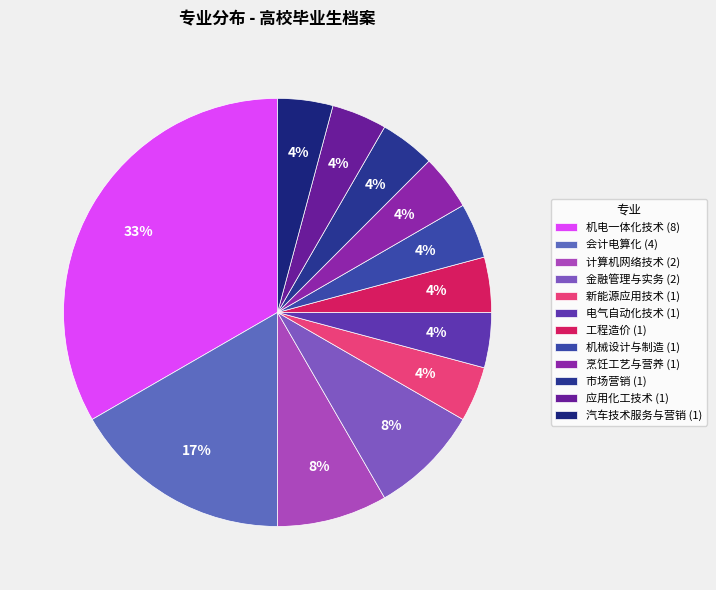

True or false: 金融管理与实务 accounts for 1% of the total.

False